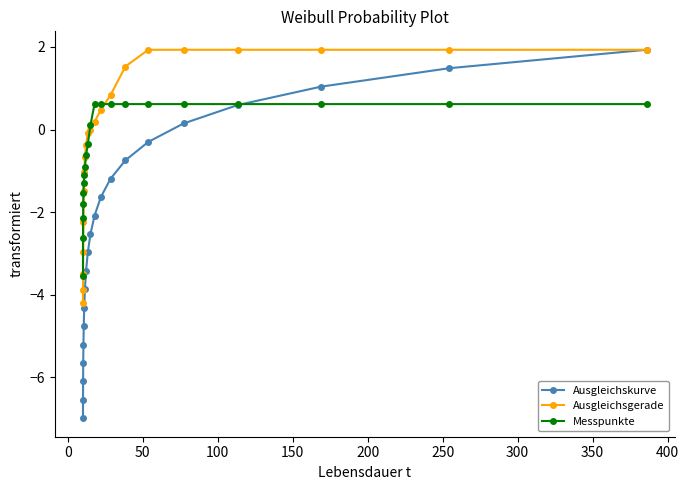

What is the maximum value for Messpunkte?

0.6